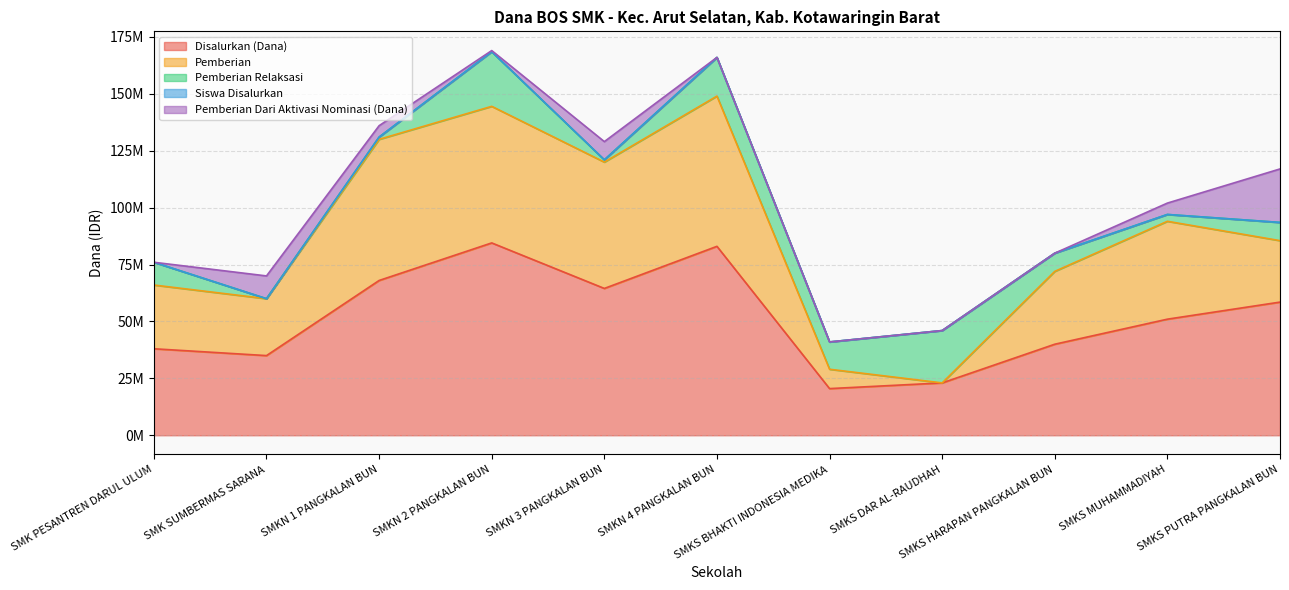

What is the minimum value for Siswa Disalurkan?

41000022